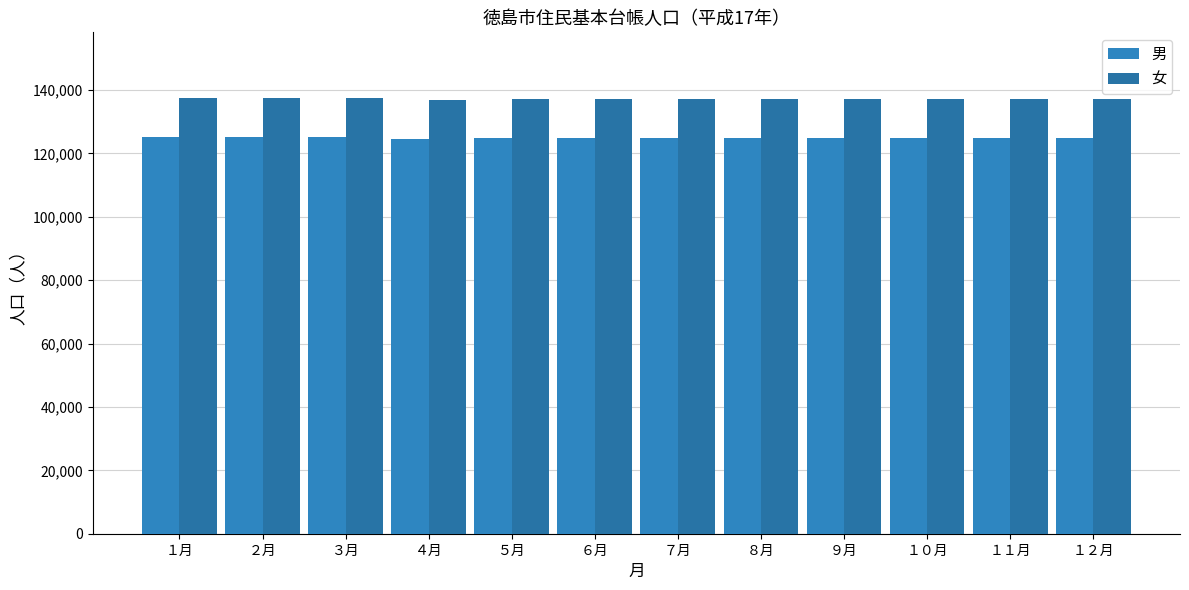

Count the number of categories in the chart.

12